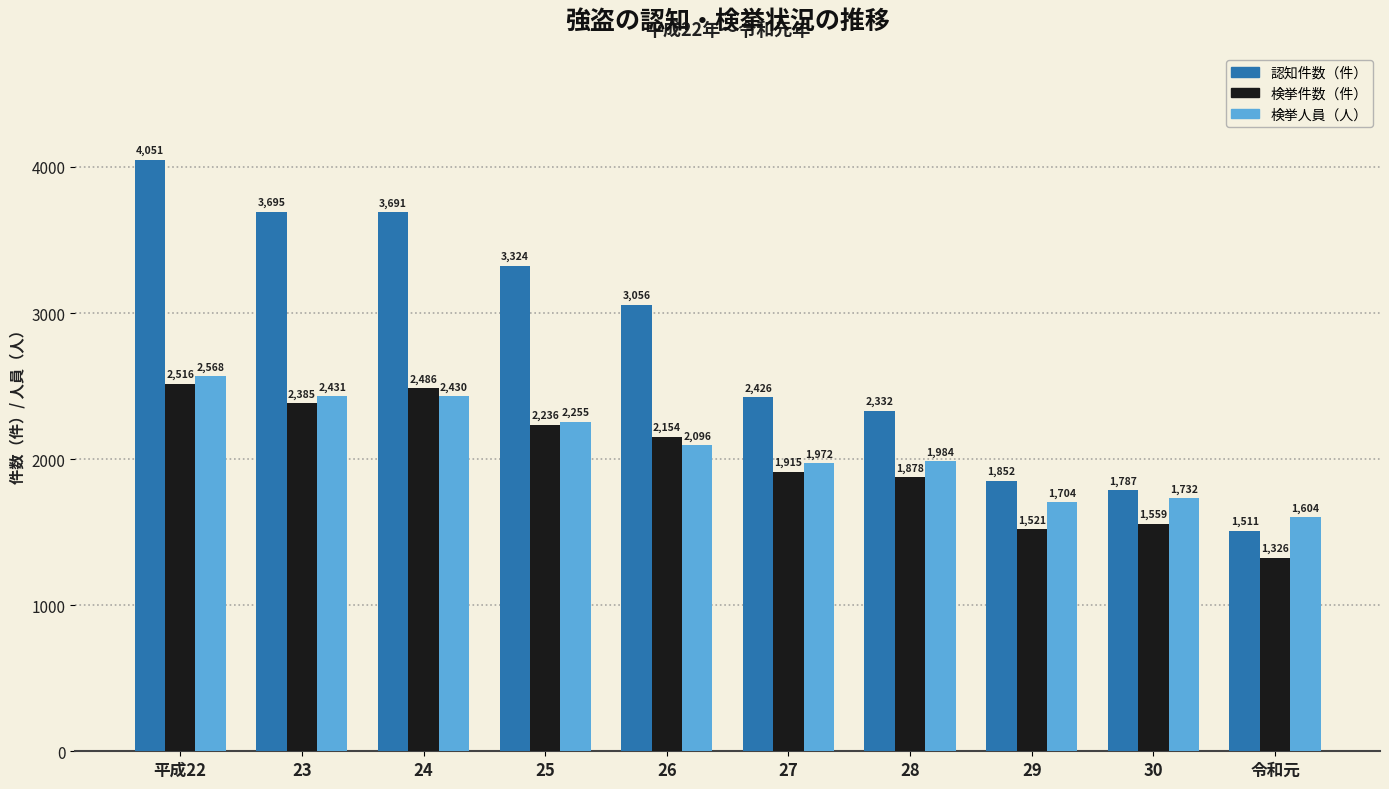

List the series in order of their peak value, highest first.

認知件数（件）, 検挙人員（人）, 検挙件数（件）